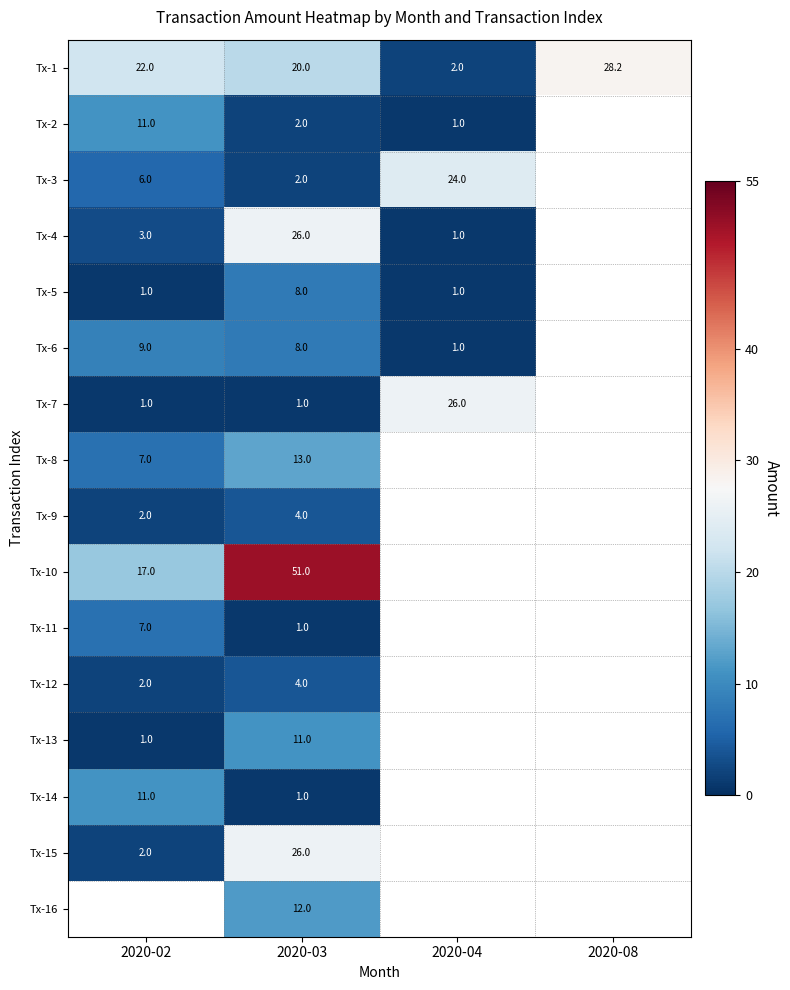

The Tx-2 series shows 14.9 at 2020-02. True or false?

False